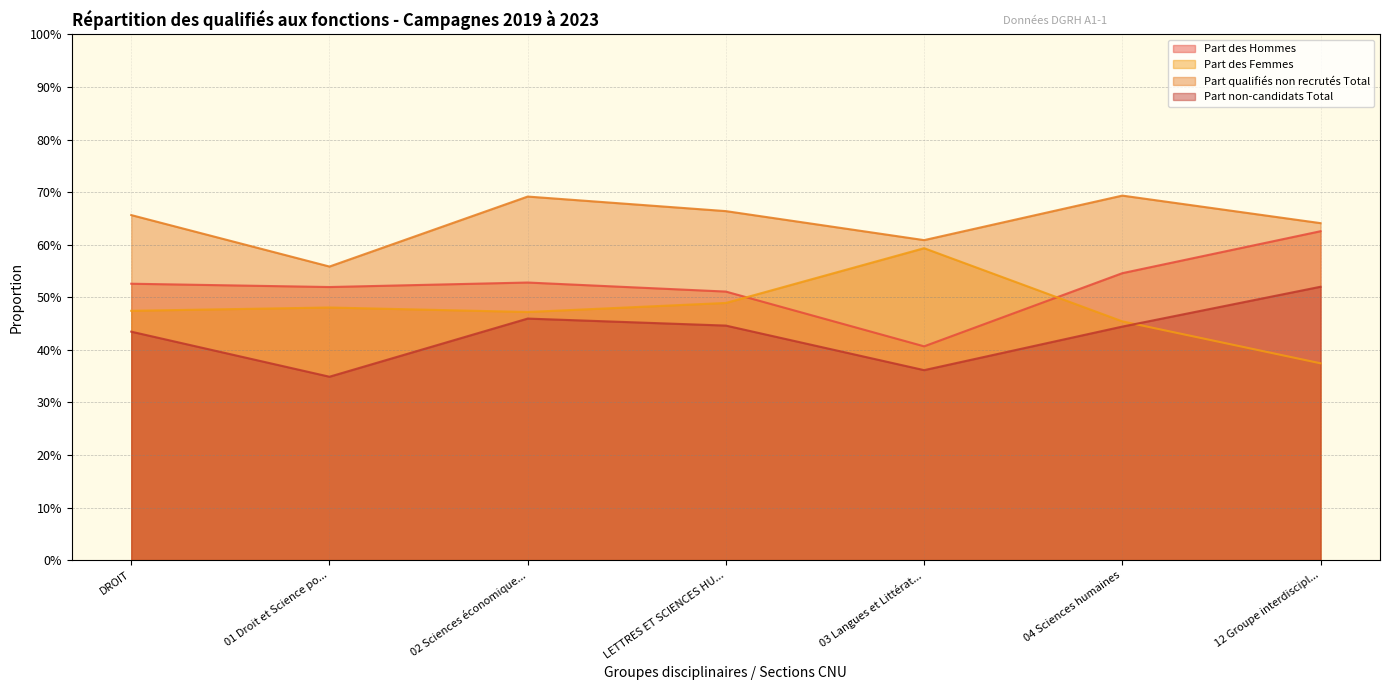

After their last crossing, which series has the higher values: Part des Hommes or Part des Femmes?

Part des Hommes